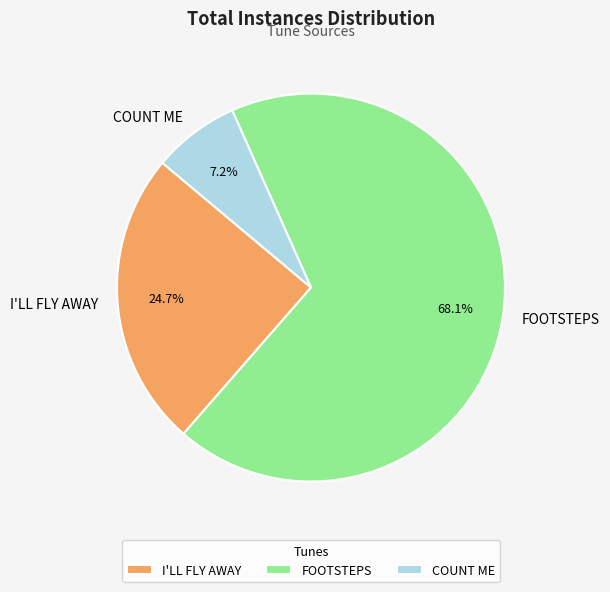

Count the number of slices in the pie.

3